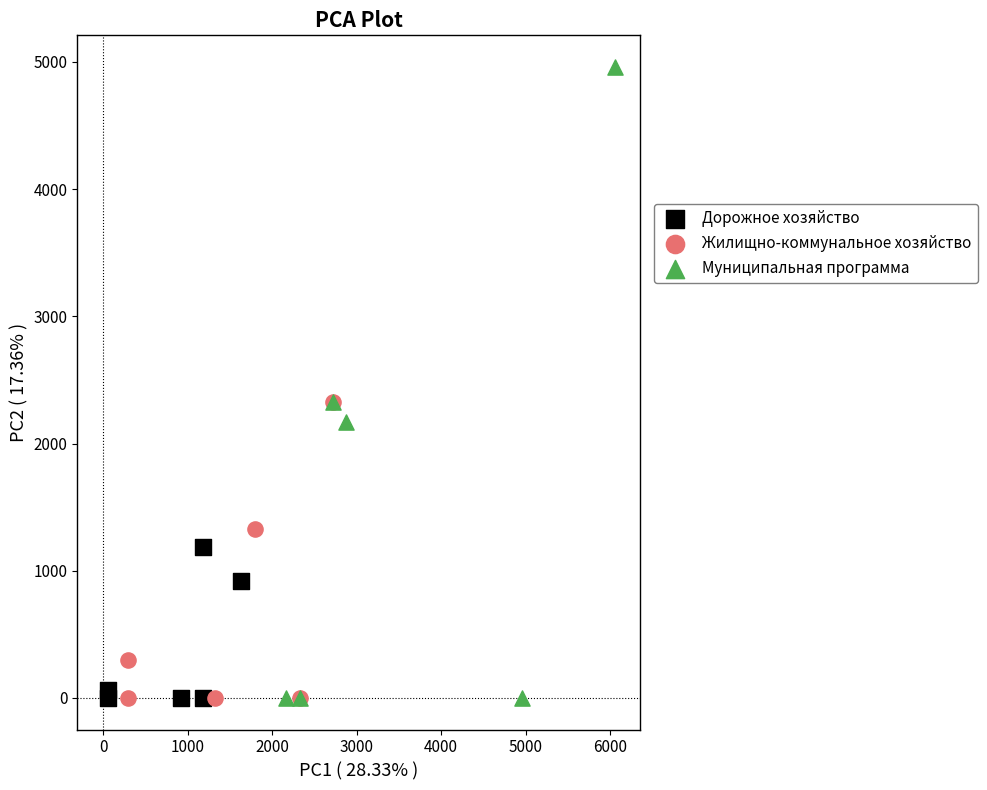

Which series contains the highest Y value?

Муниципальная программа